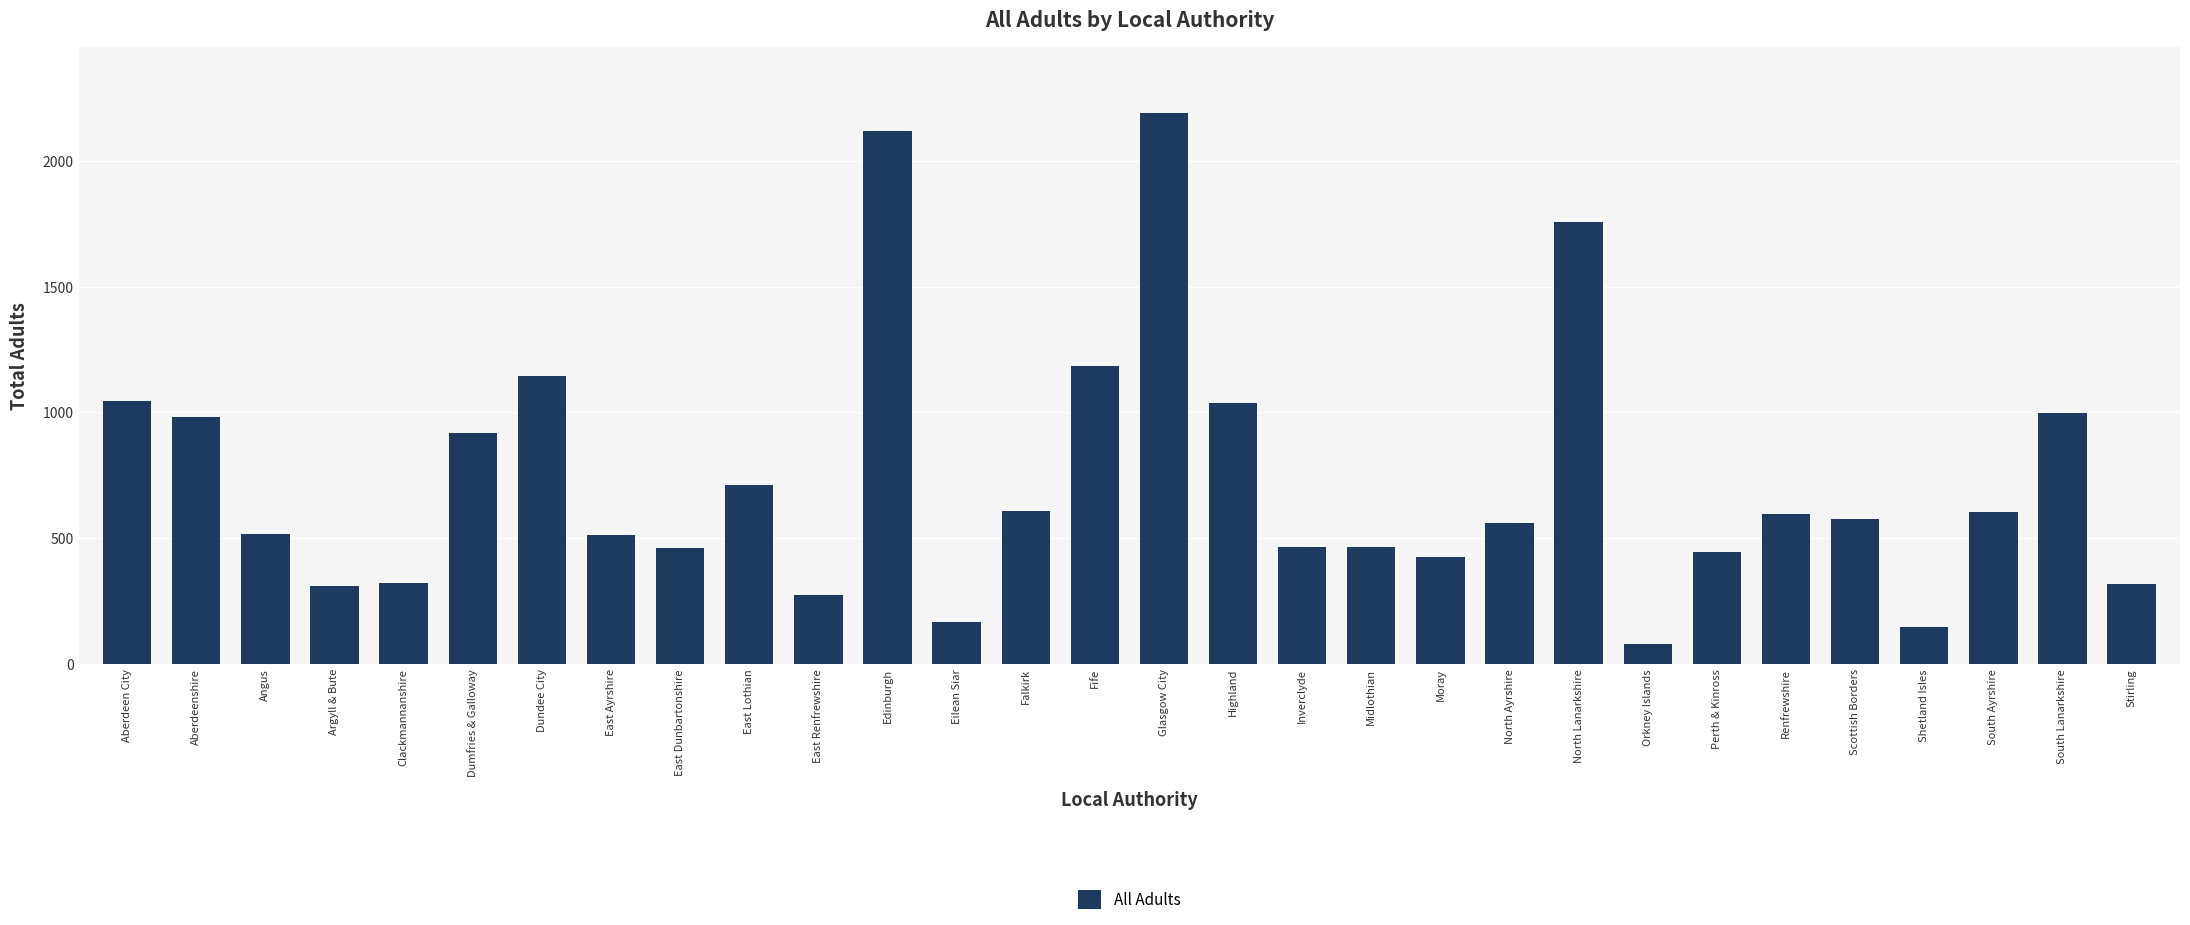

At which label is the value closest to 1134?

Dundee City